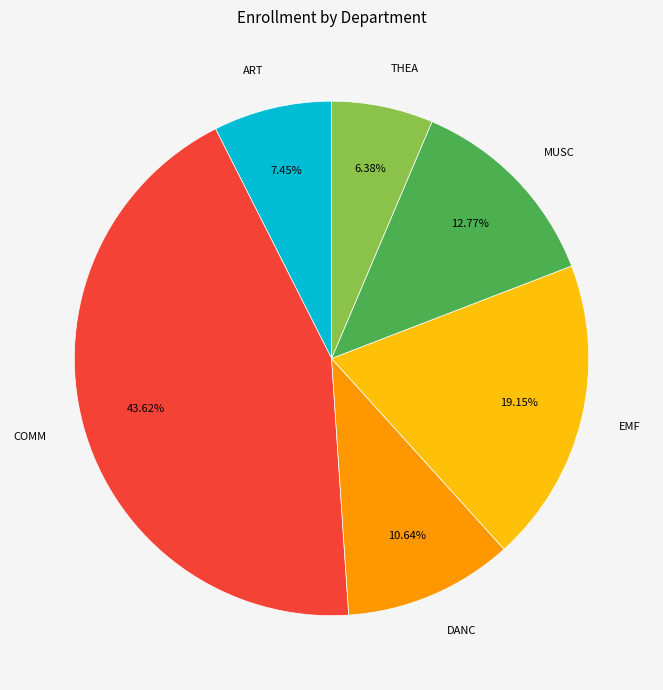

Is there a majority slice in this chart?

No